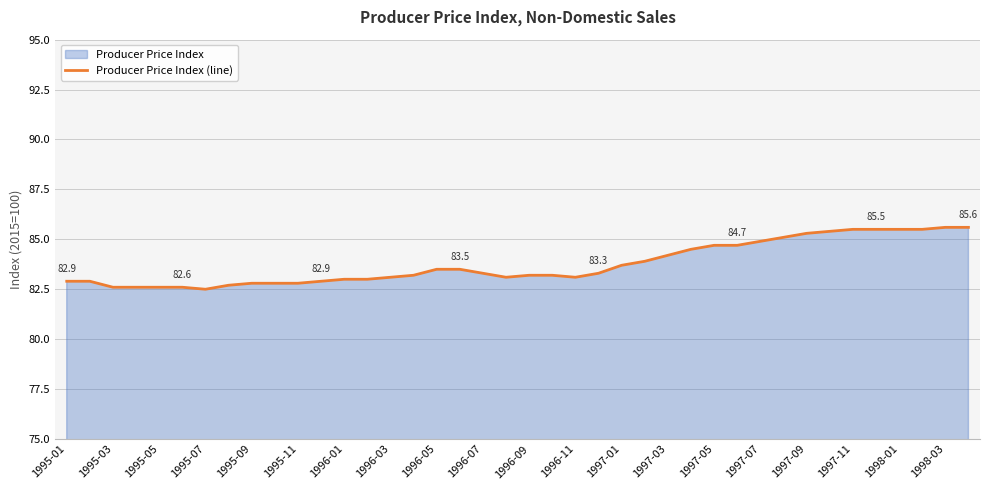

What is the difference between the maximum and minimum values?

3.1